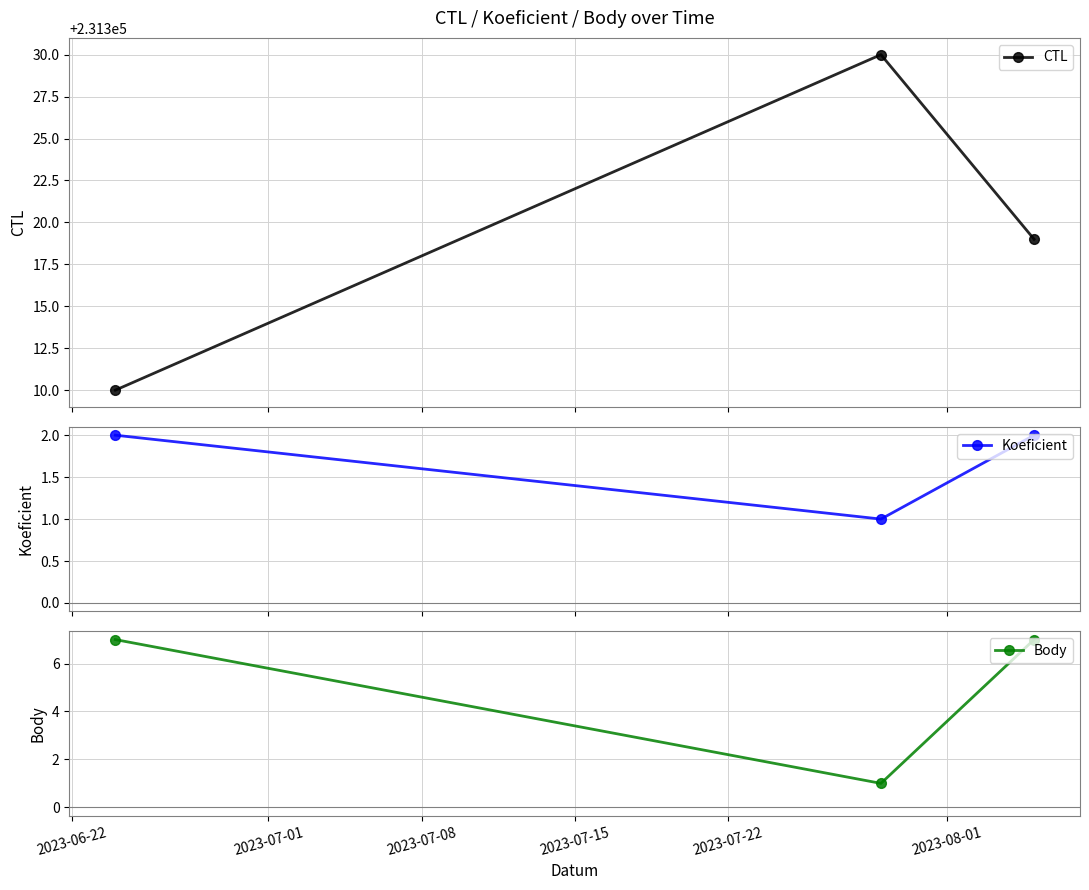

What is the lowest value of the Koeficient series?

1